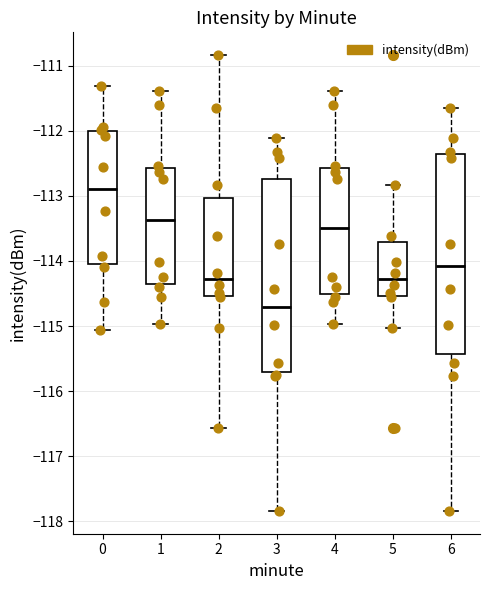

Which box has the highest median line?

0